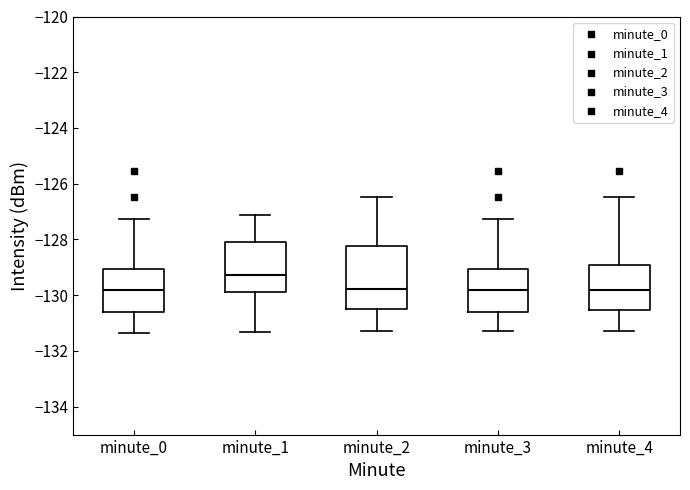

Where does the upper whisker of the box for minute_1 end on the y-axis? The values are not printed on the chart, so give them approximately, as read against the axis.

-127.2